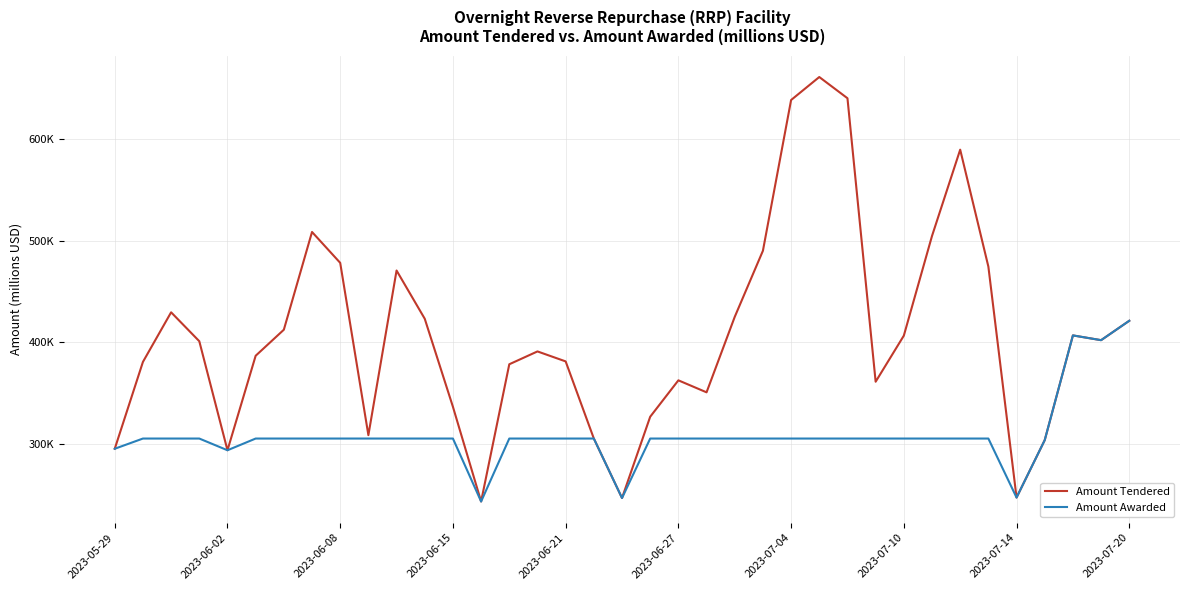

What are all the series names shown in the legend?

Amount Tendered, Amount Awarded